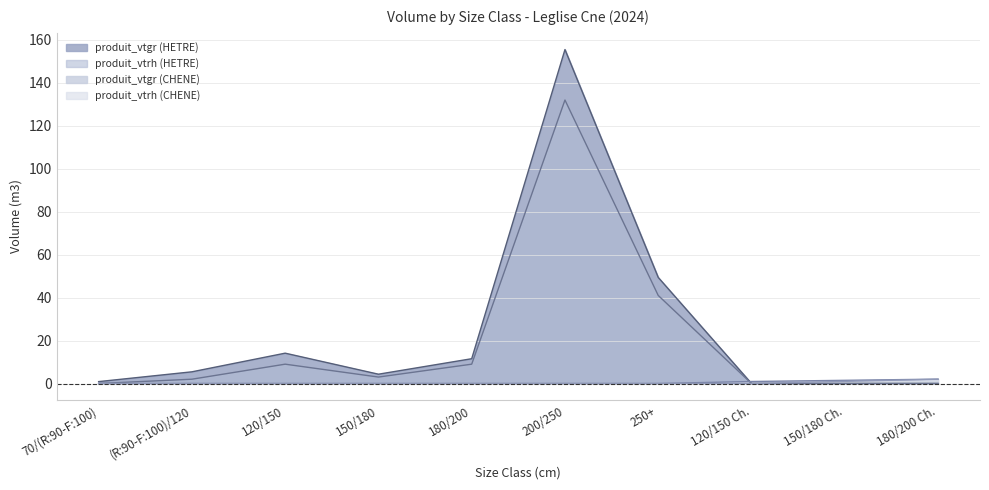

What is the average value of the produit_vtgr (CHENE) series?

0.4